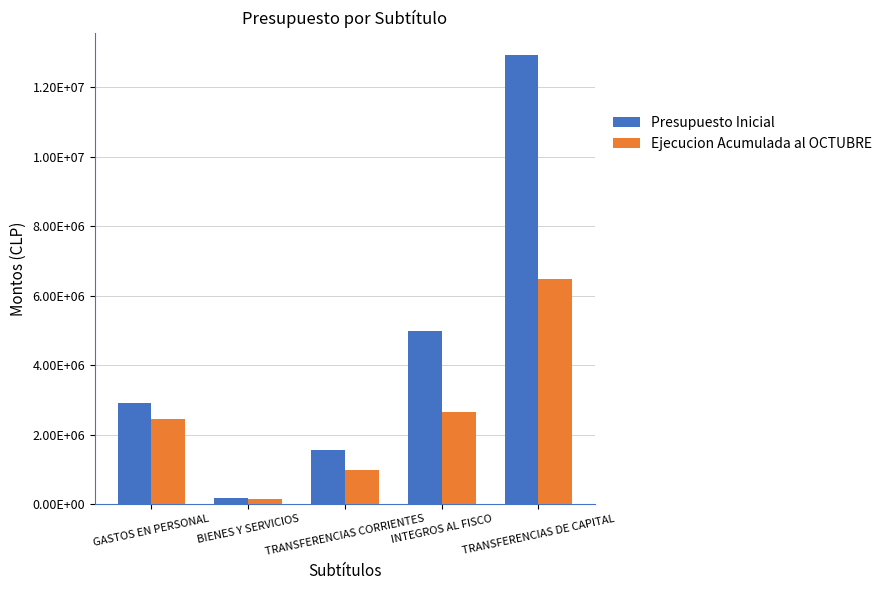

Does the chart contain stacked bars?

No